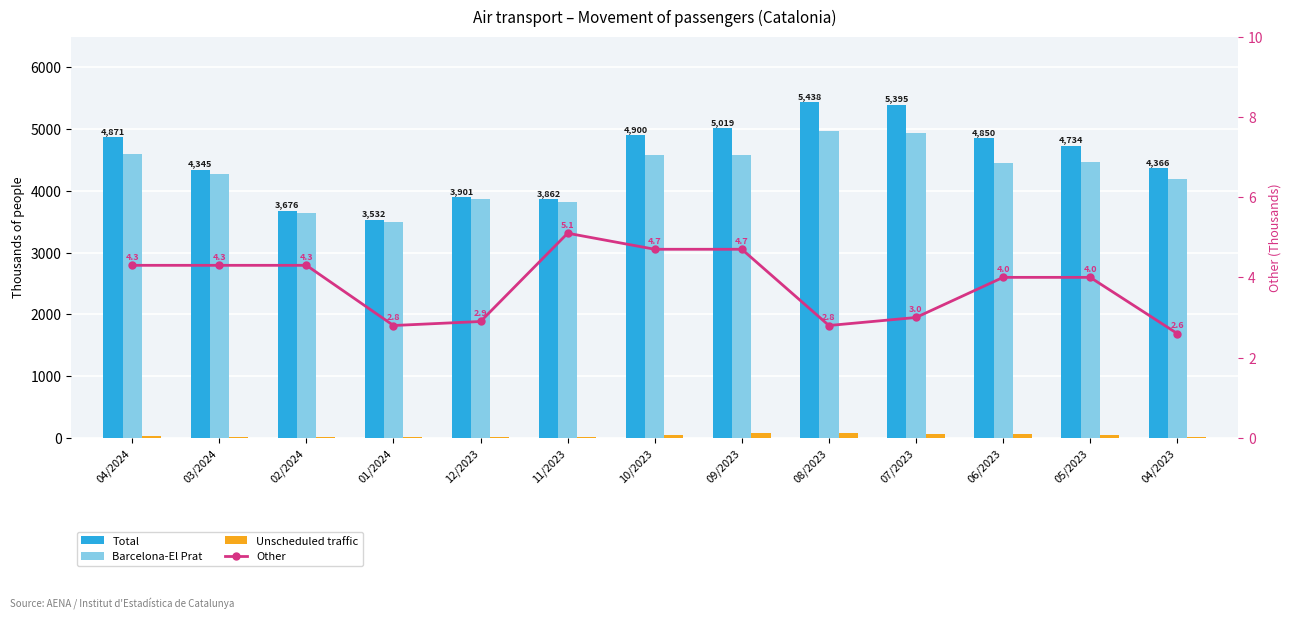

What is the maximum value shown in the chart?

5438.0